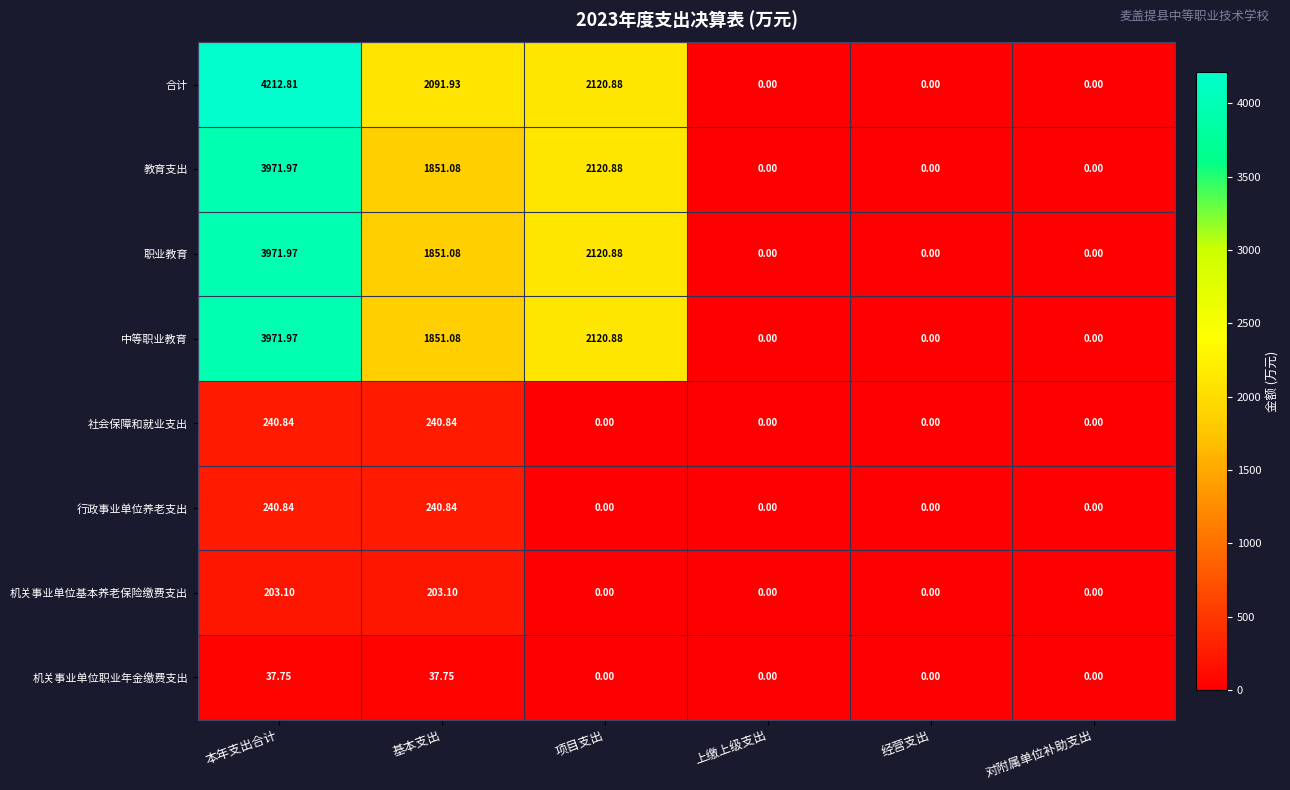

At which category does the chart reach its peak across all series?

本年支出合计